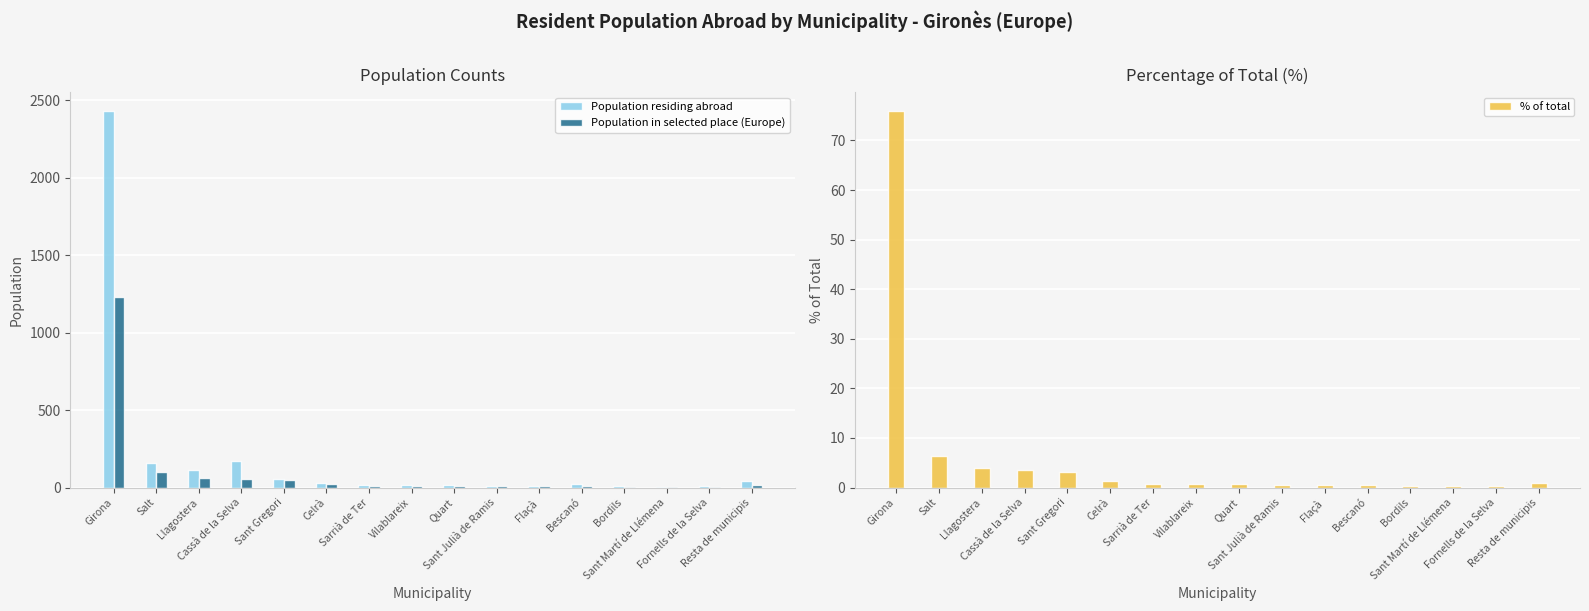

What is the average value of the Population in selected place (Europe) series?

101